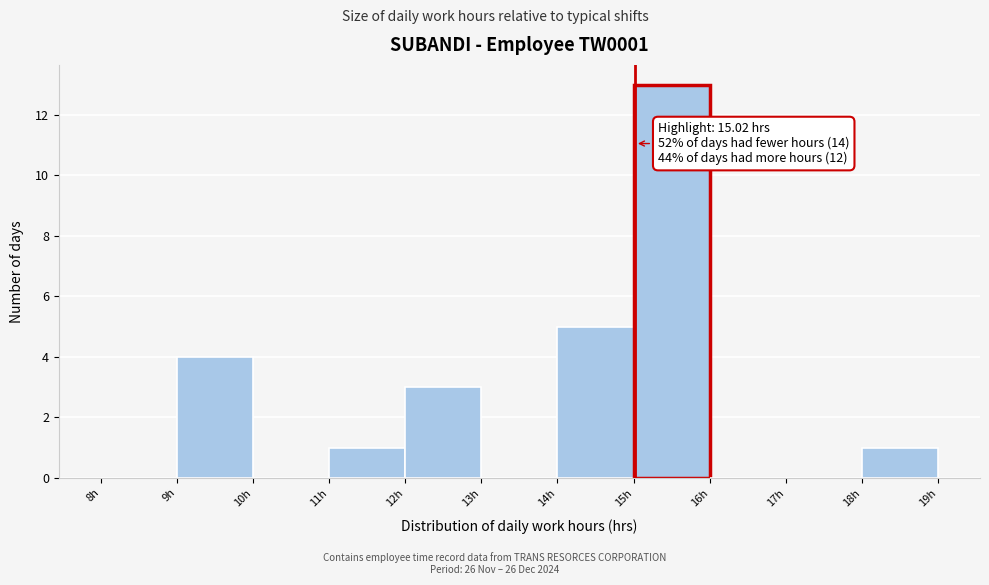

Which range on the x-axis has the tallest bar?

15 to 16